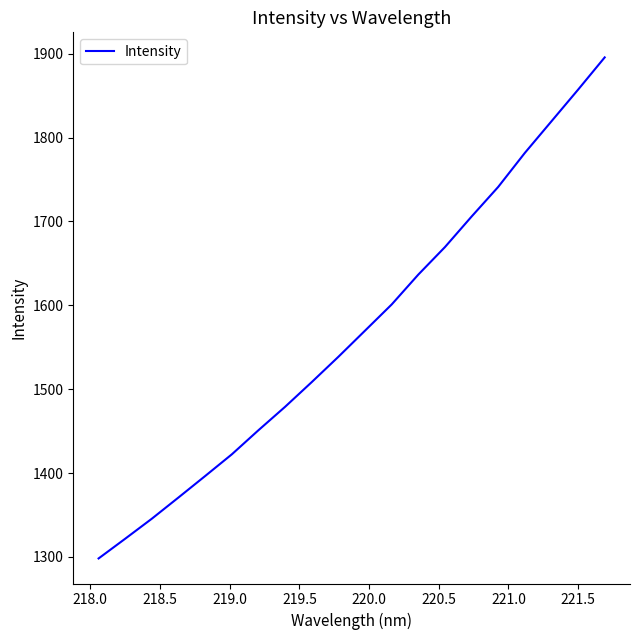

What is the difference between the maximum and minimum values?

597.4